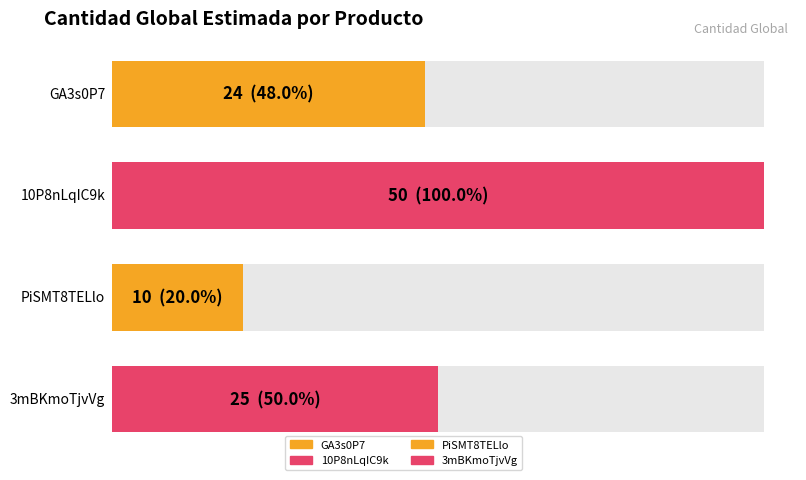

How many bars are there in total?

4